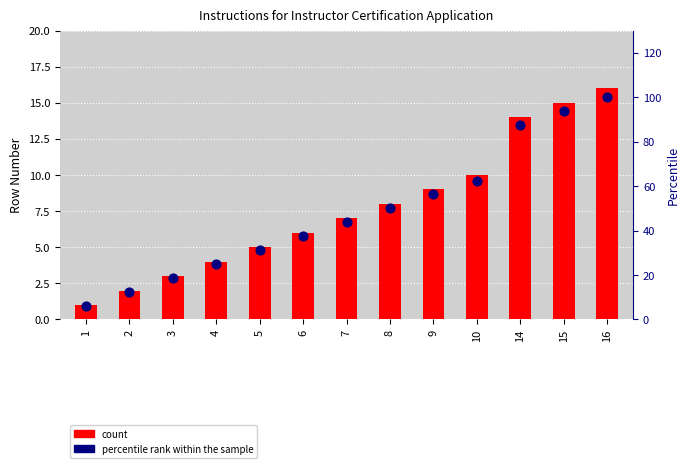

Which series has the largest total across all categories?

percentile rank within the sample